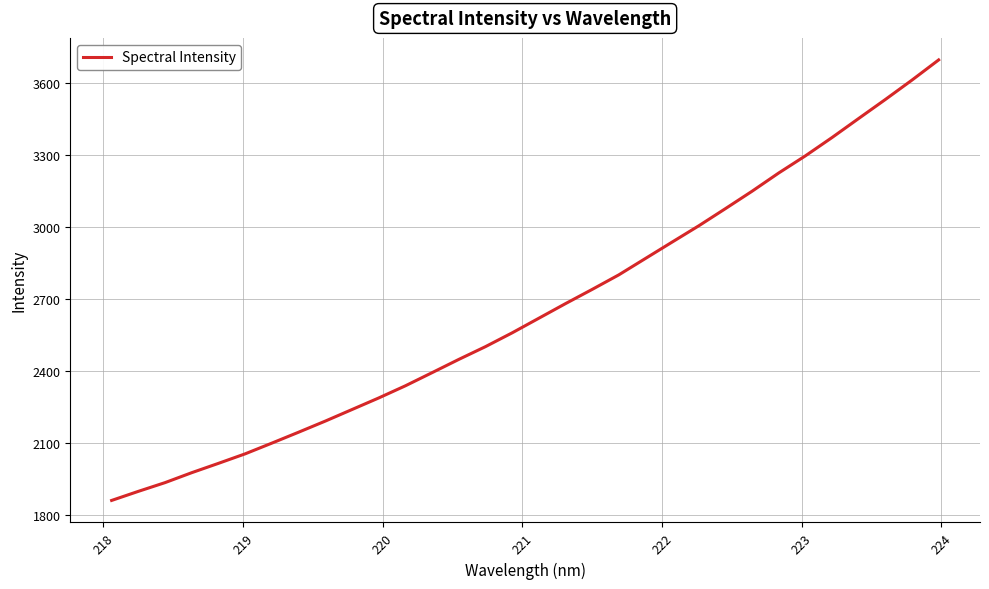

What is the difference between the maximum and minimum values?

1834.3